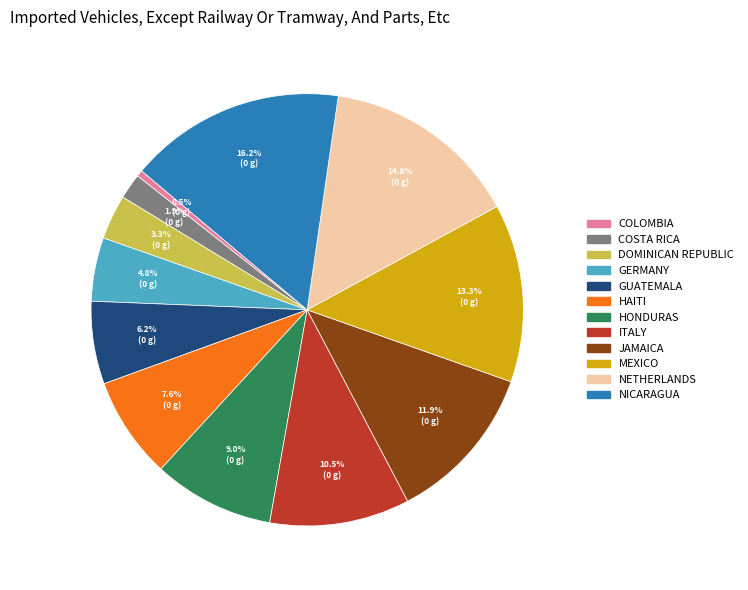

What is the ratio of the value at HONDURAS to the value at NETHERLANDS?

0.6